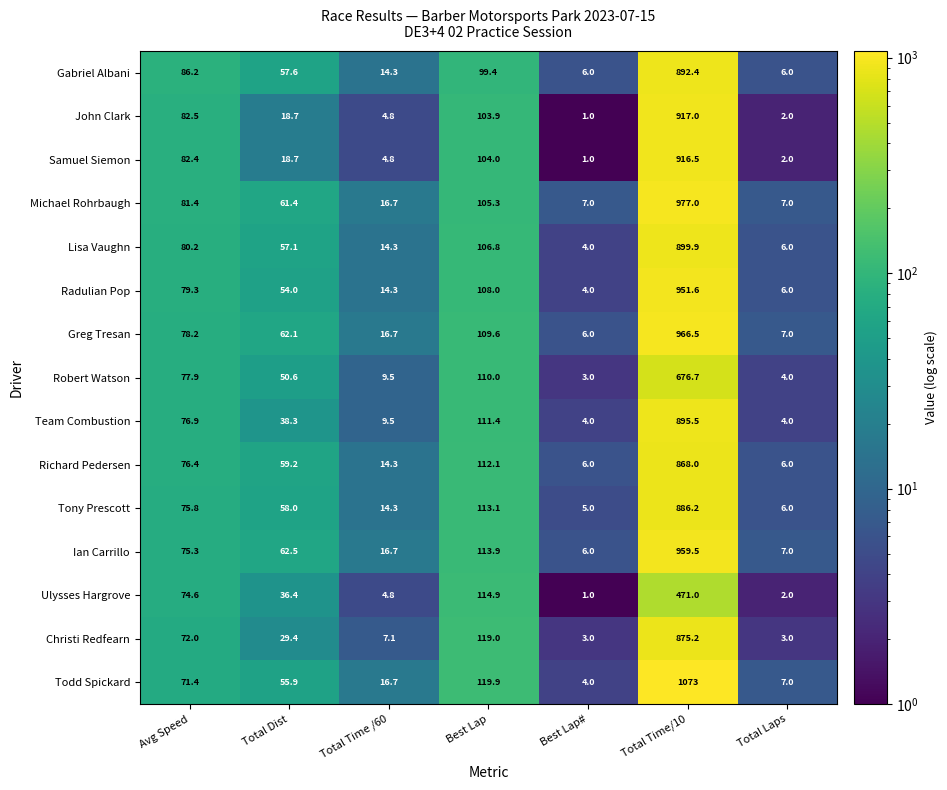

Count the number of categories in the chart.

7